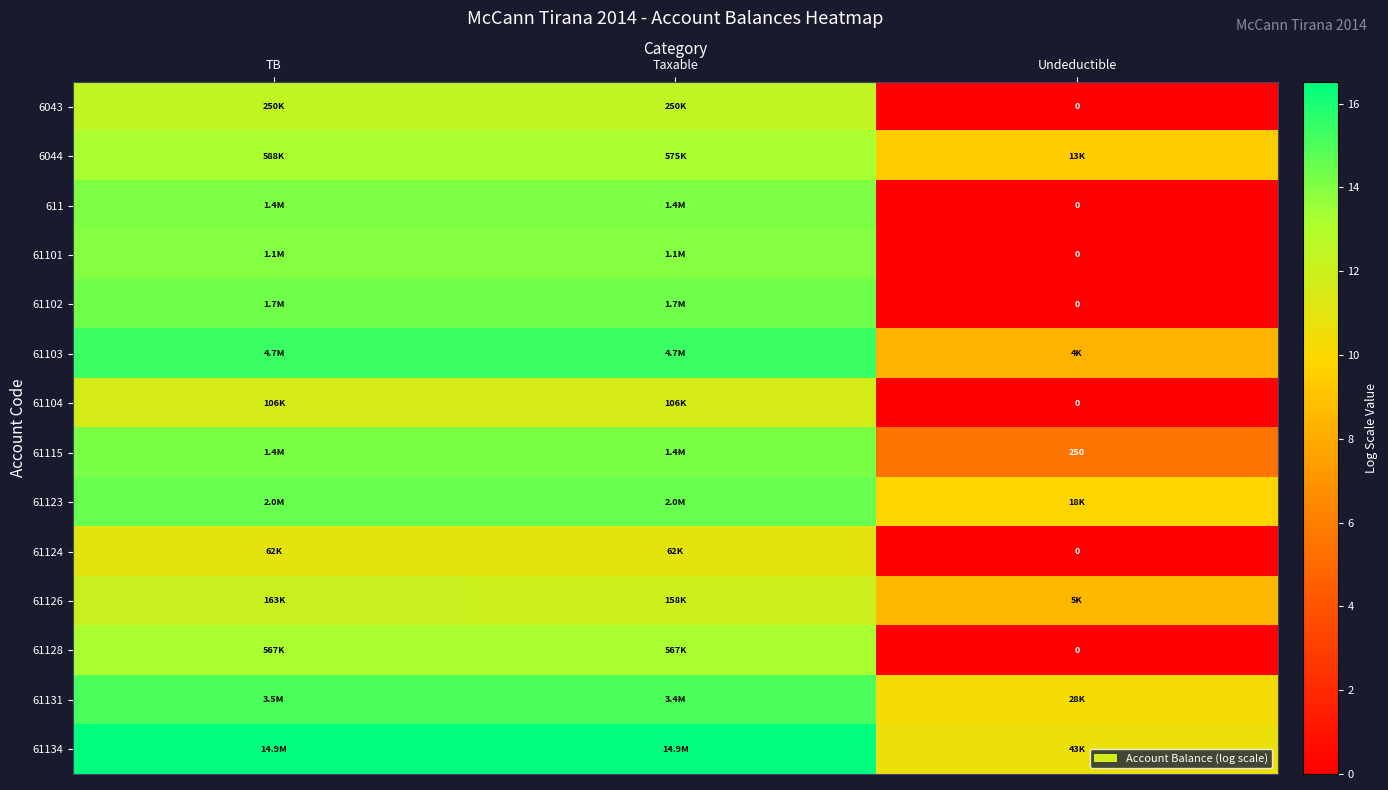

How many data points in 61101 are above 13?

2